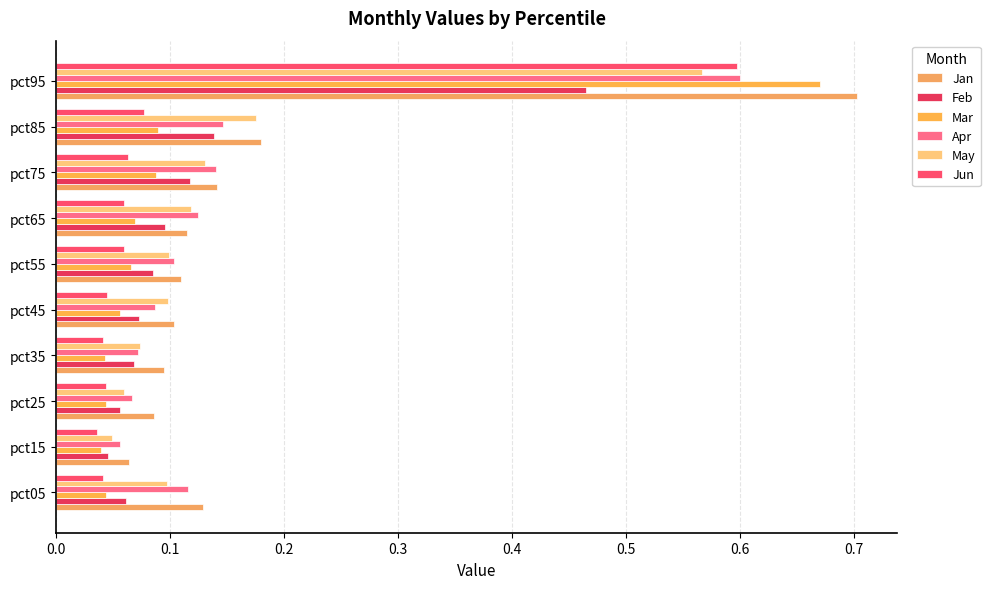

Count the number of categories in the chart.

10